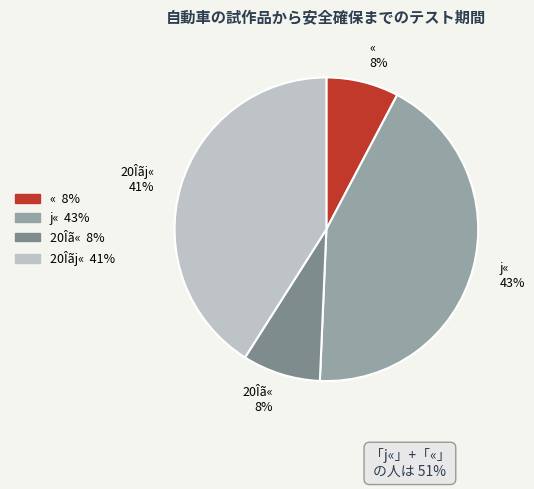

How many slices are in this pie chart?

4